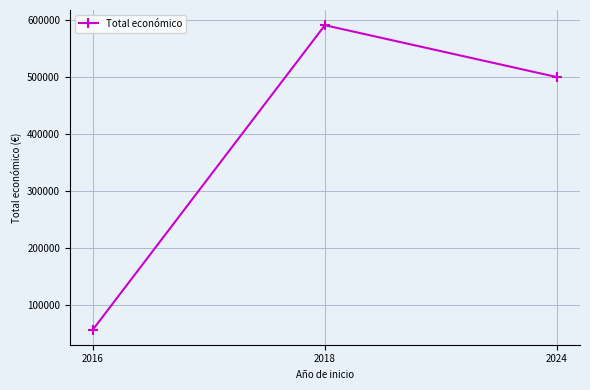

What is the sum of all values?

1148080